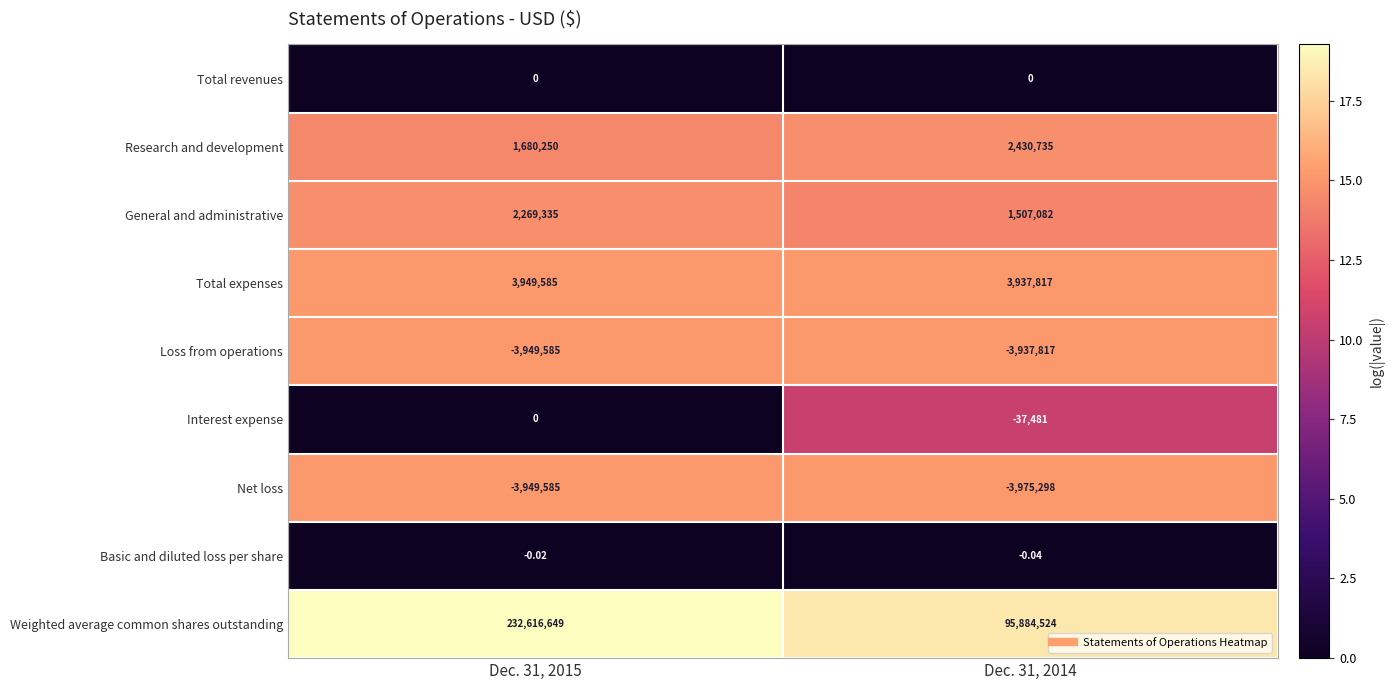

Is the value of General and administrative at Dec. 31, 2015 greater than the value of Basic and diluted loss per share at Dec. 31, 2014?

Yes